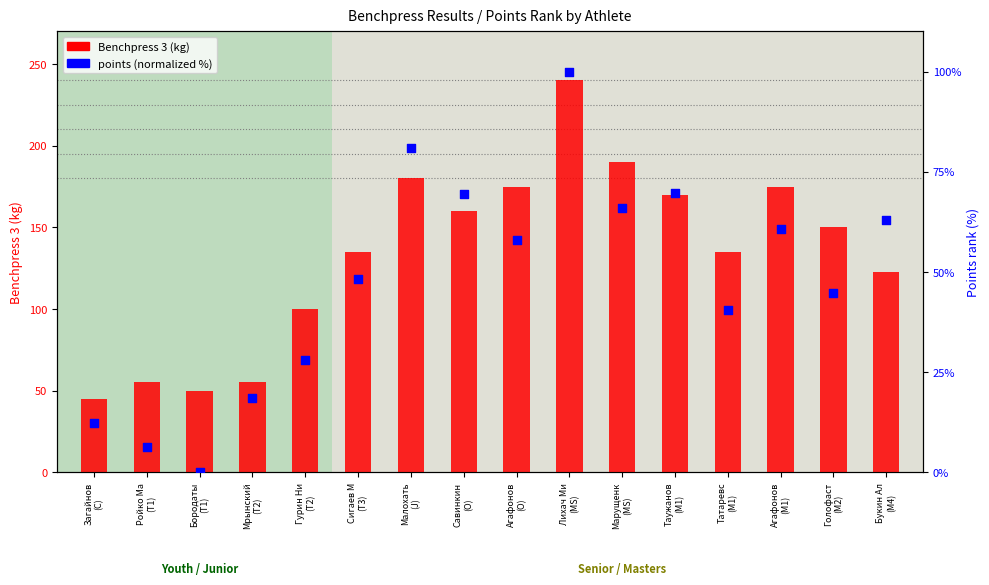

What is the total value across all series at Гурин Ни
(T2)?

127.9